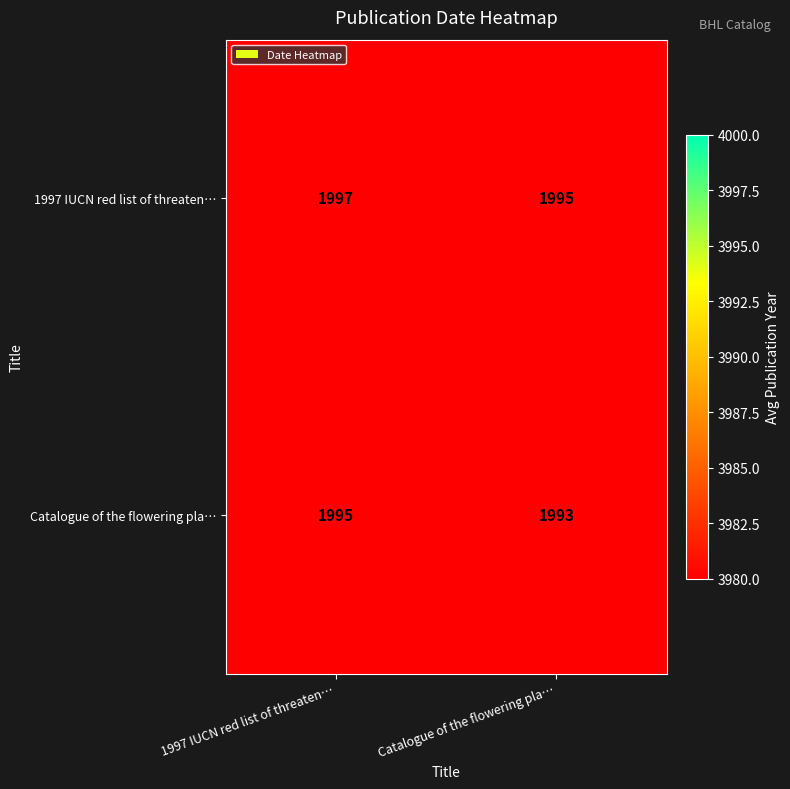

At which label does Catalogue of the flowering pla… reach its peak?

1997 IUCN red list of threaten…